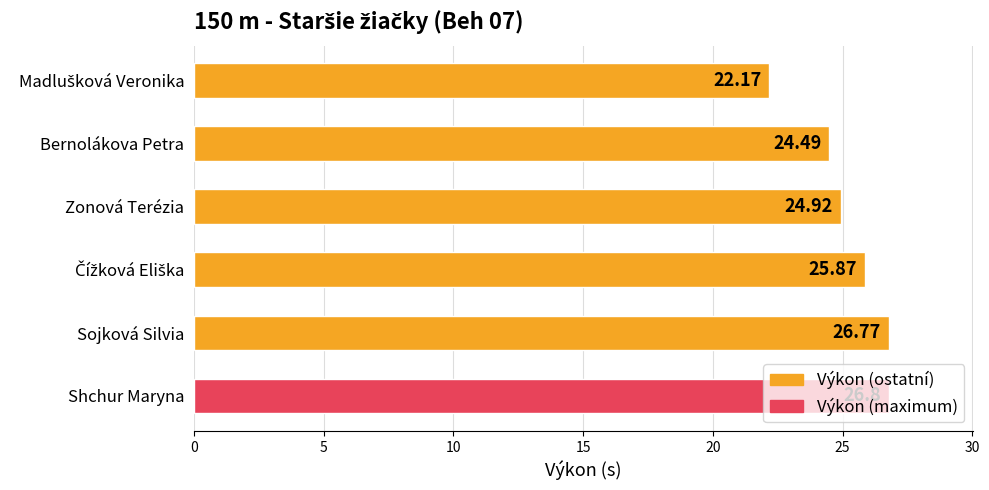

What is the label of the 2nd bar from the top?

Bernolákova Petra